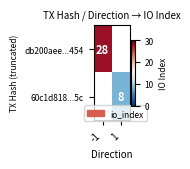

The value of db200aee...454 at -1 is 28. True or false?

True